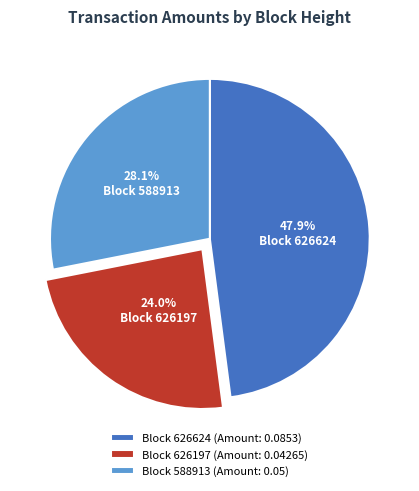

What is the total percentage of Block 626624 (Amount: 0.0853) and Block 626197 (Amount: 0.04265)?

71.9%